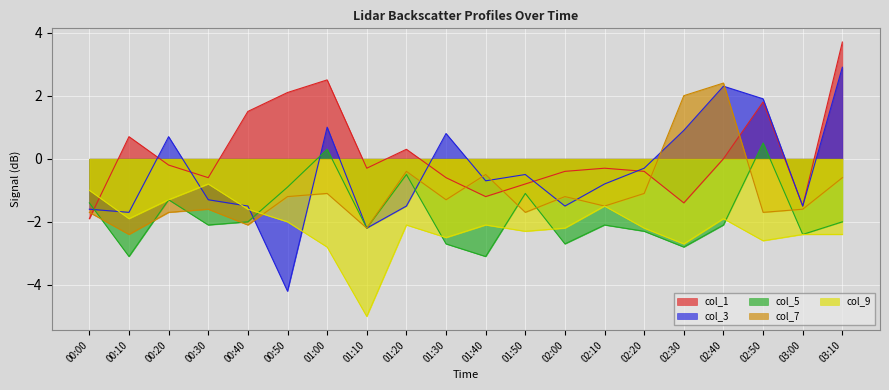

Which has a higher value, 02:10 or 02:40?

02:40